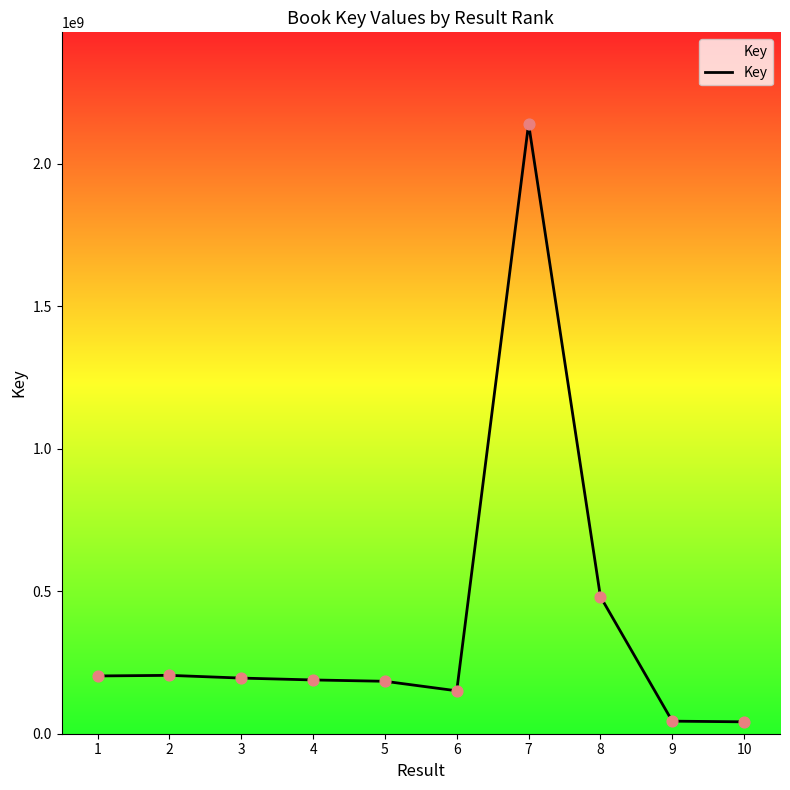

What is the change in value from 1 to 5?

-18721332